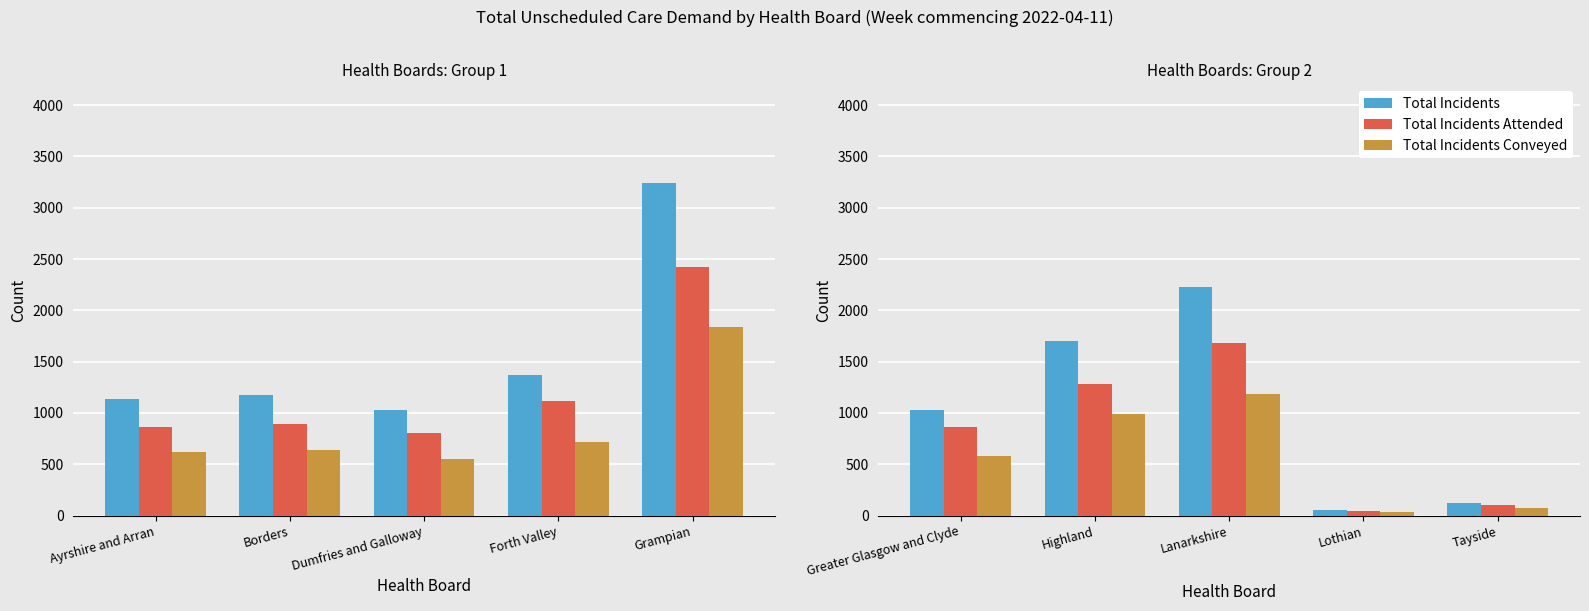

Which series changed the most between Lothian and Tayside?

Total Incidents